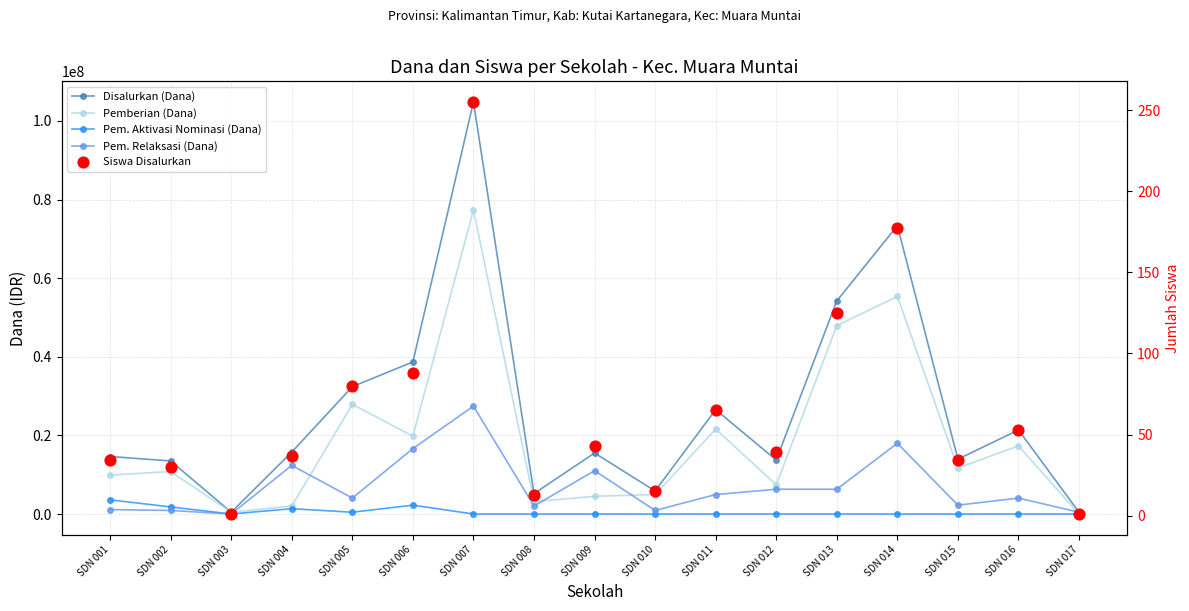

At how many categories does at least one series exceed 26817539?

5